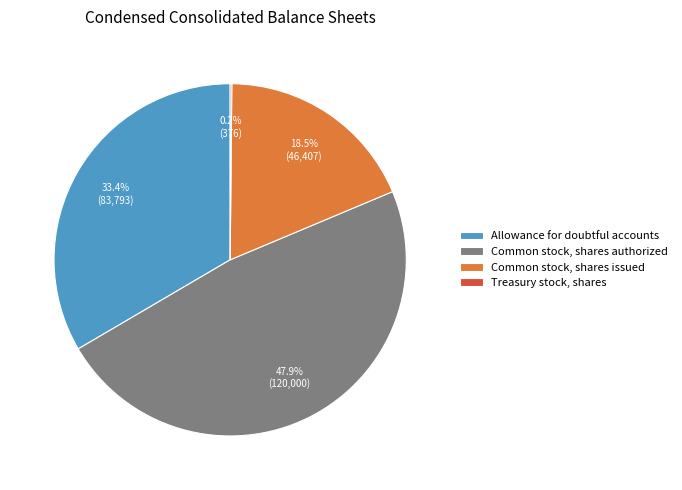

Which slice is the largest?

Common stock, shares authorized